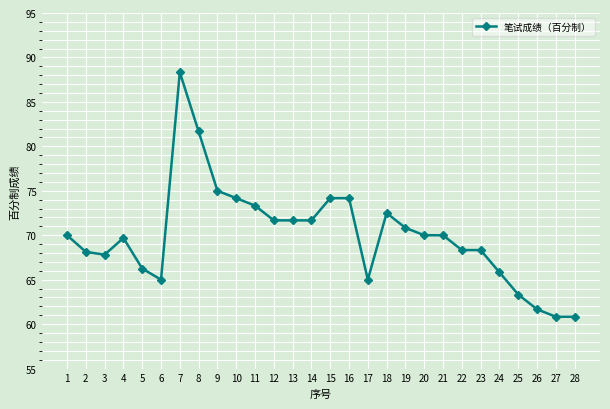

The value at 5 is 38.4. True or false?

False